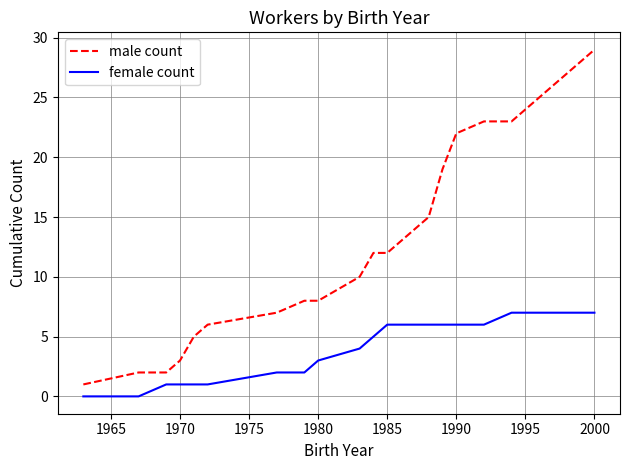

Reading left to right, list all the values displayed in this chart.

male count: 1	2	2	3	5	6	7	8	8	10	12	12	14	15	19	22	23	23	27	28	29
female count: 0	0	1	1	1	1	2	2	3	4	5	6	6	6	6	6	6	7	7	7	7